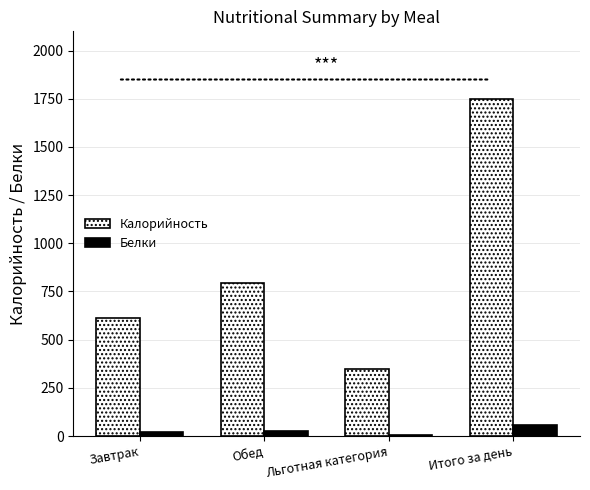

What is the maximum value for Калорийность?

1751